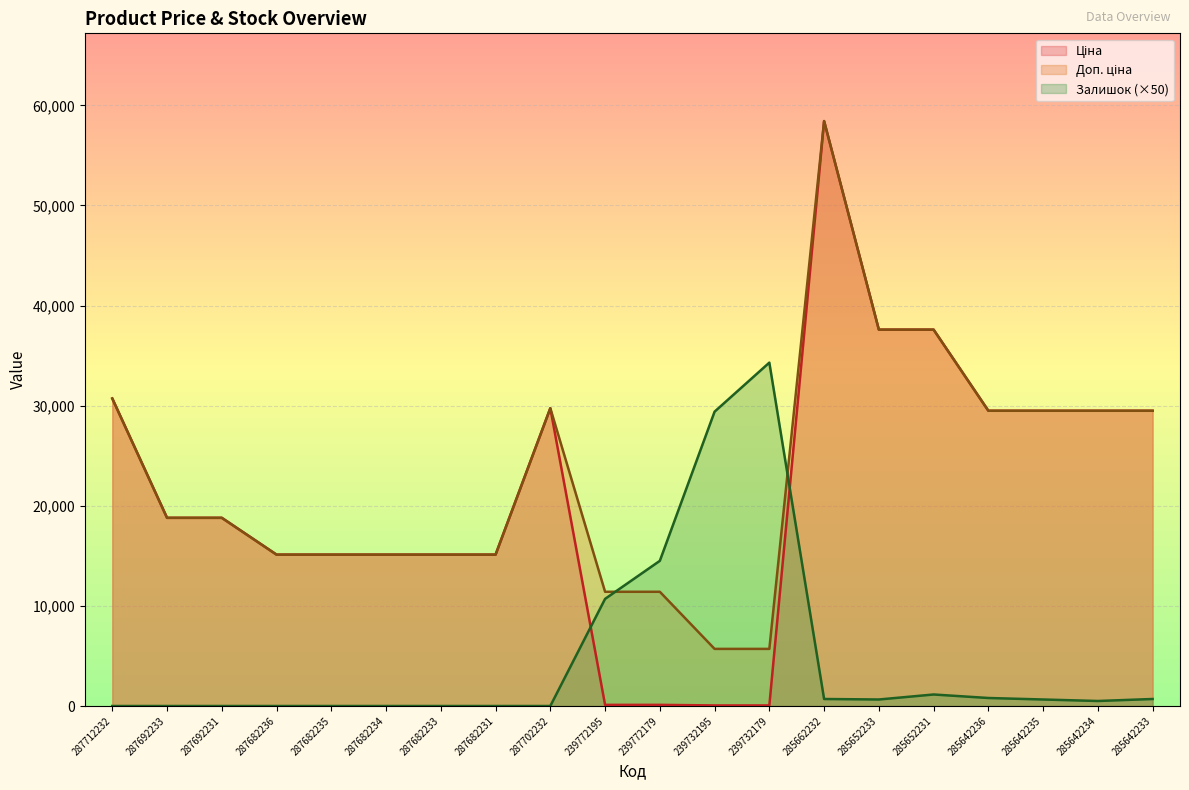

What is the difference between the highest and lowest values at 285642235?

28841.5